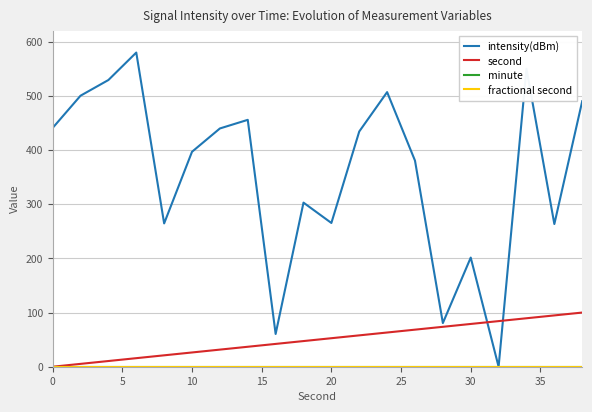

What is the difference between the maximum and minimum values in the intensity(dBm) series?

580.0